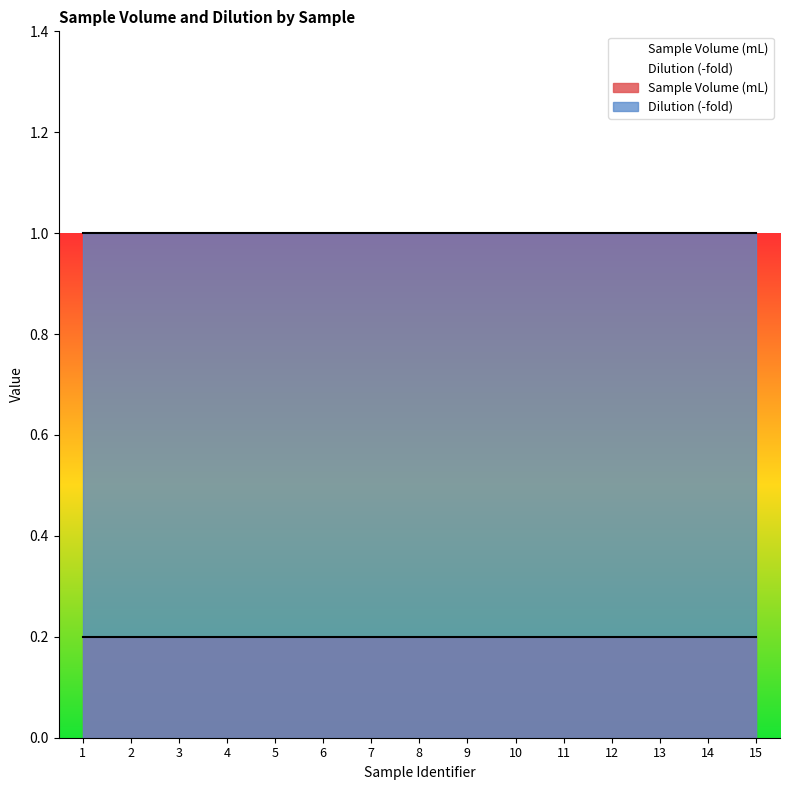

At 5, list the series in order from smallest to largest.

Sample Volume (mL), Dilution (-fold)